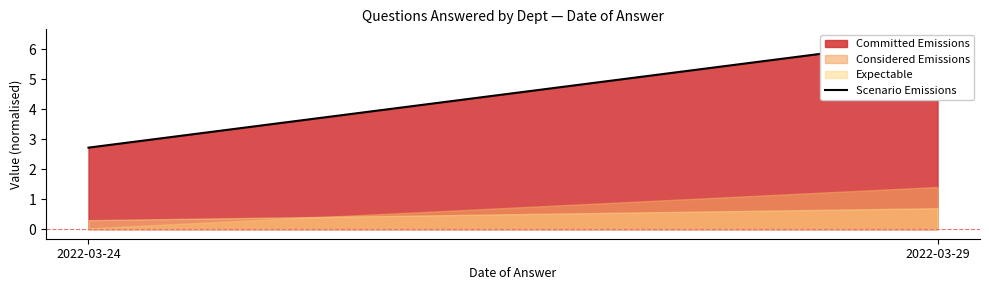

The value at 2022-03-29 is 2.8. True or false?

False